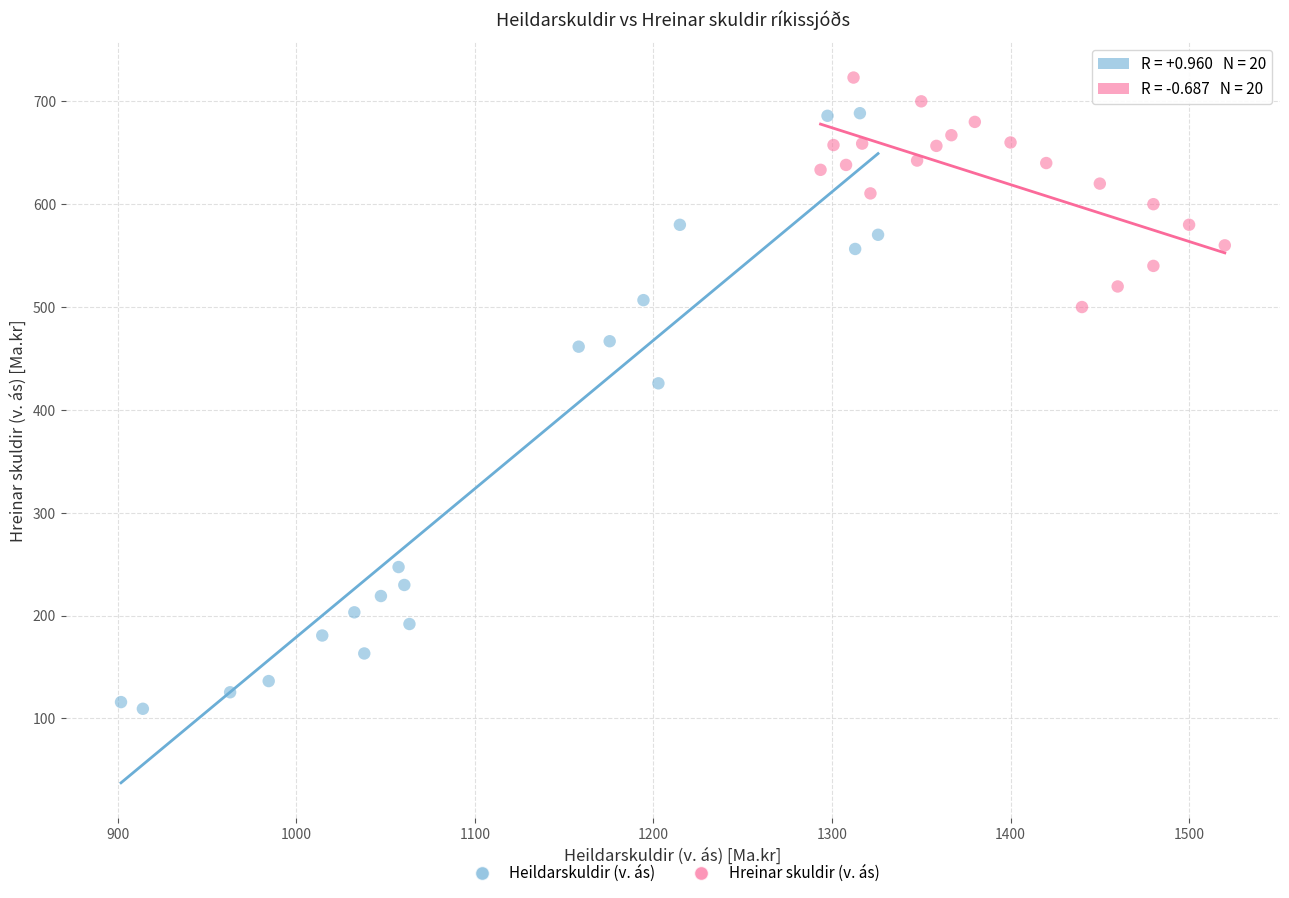

Which series contains the lowest Y value?

Heildarskuldir (v. ás)